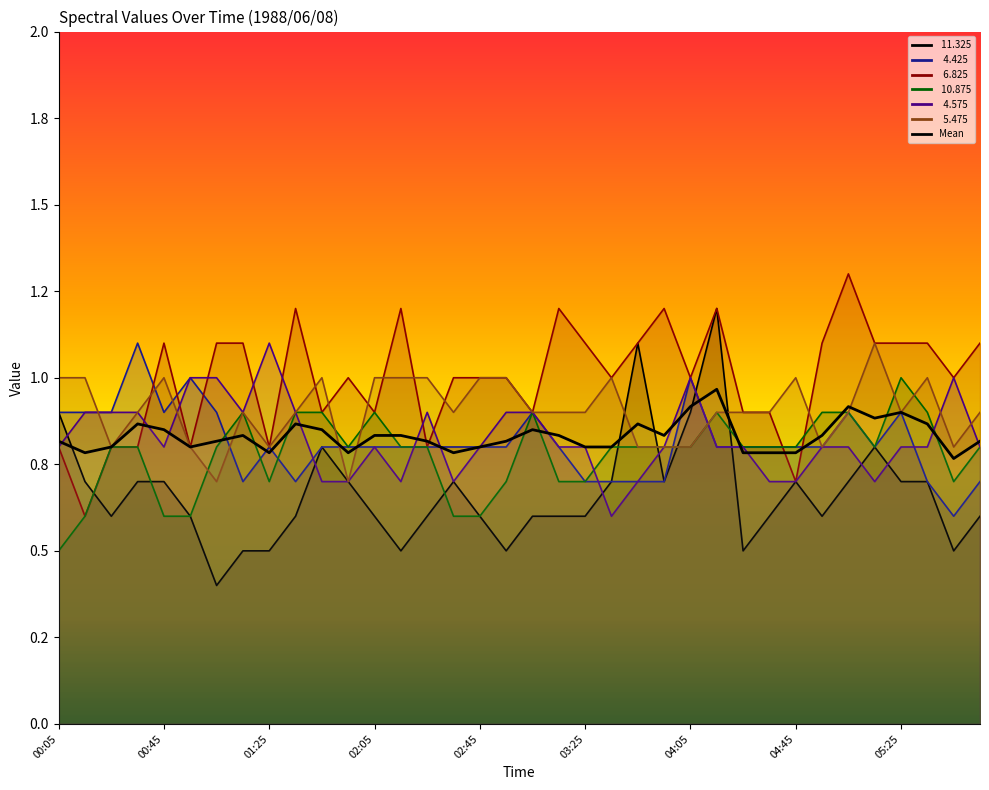

What is the difference between the maximum and minimum values in the   4.575 series?

0.5